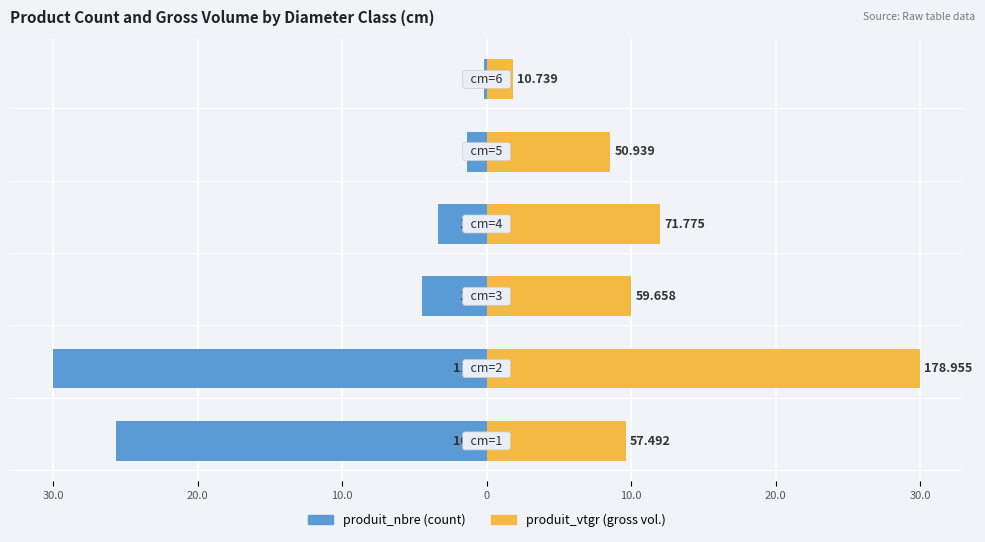

Does the chart contain stacked bars?

No